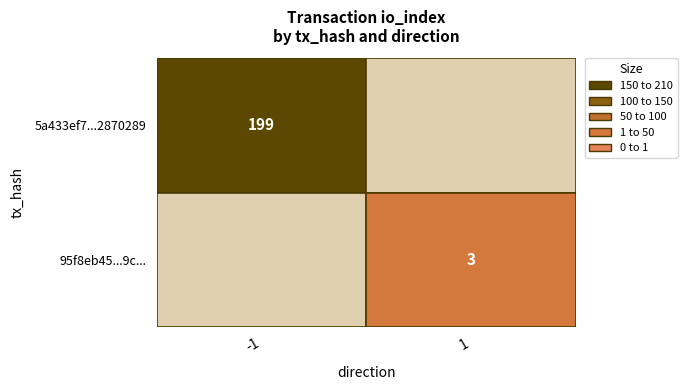

True or false: 95f8eb45ff900683a08560f468d7e8814fbf19c has a value of 5 at io_index.

False